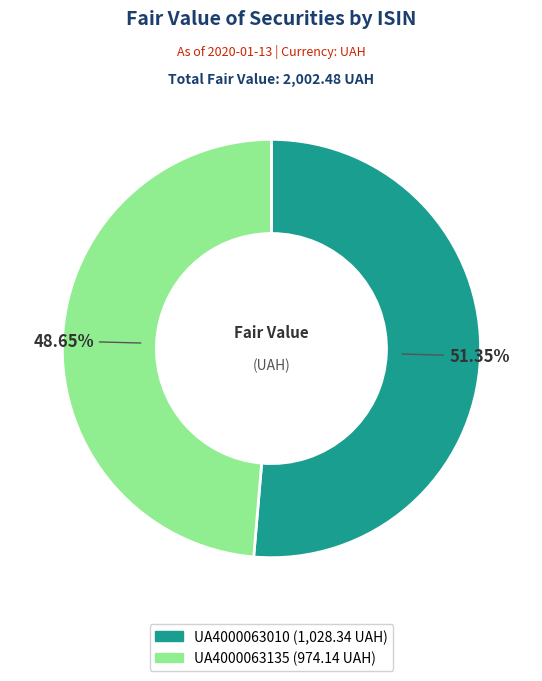

What is the smallest slice in the pie chart?

UA4000063135